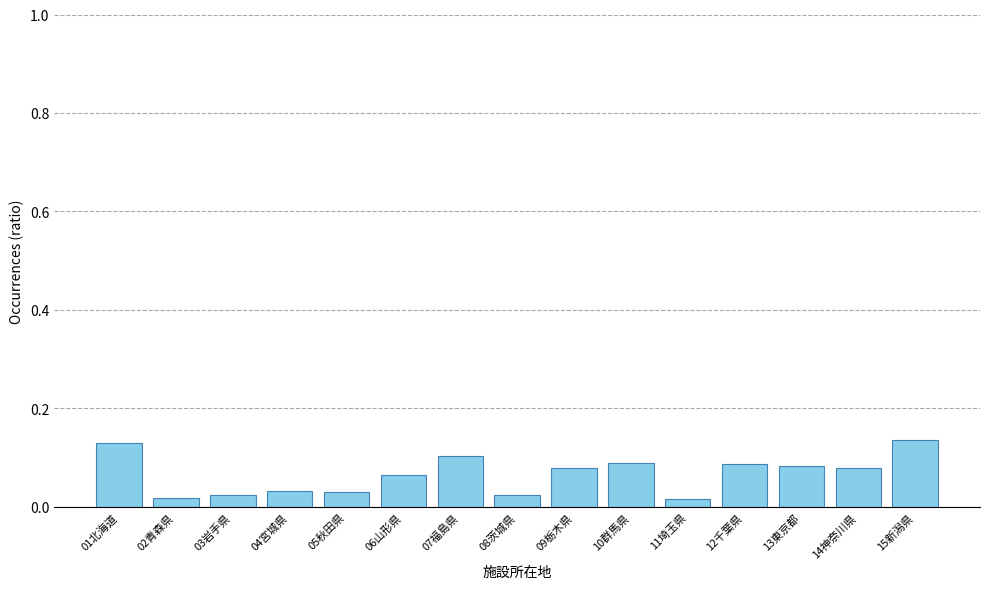

How many values are between 0 and 1?

15